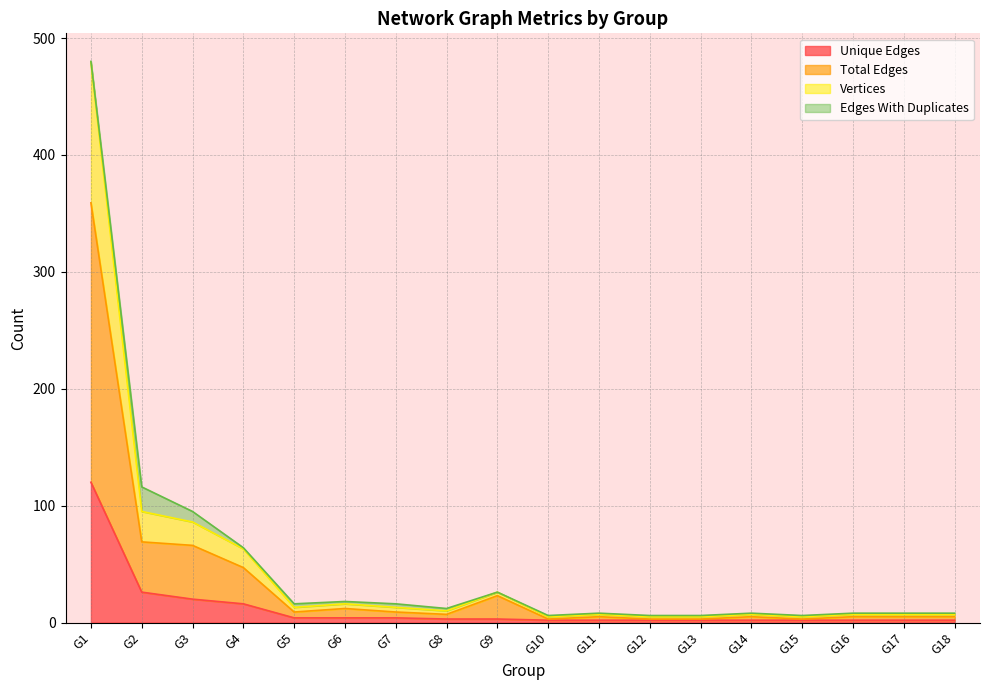

True or false: Unique Edges has a value of 2 at G18.

True